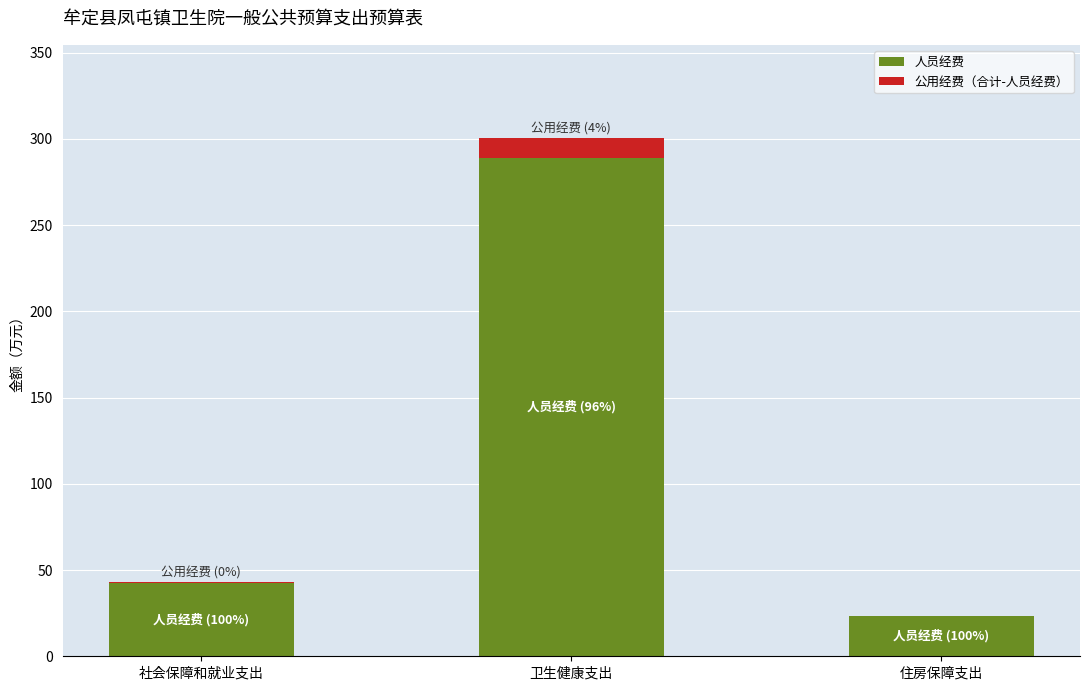

What is the sum of all 人员经费 values?

355.2